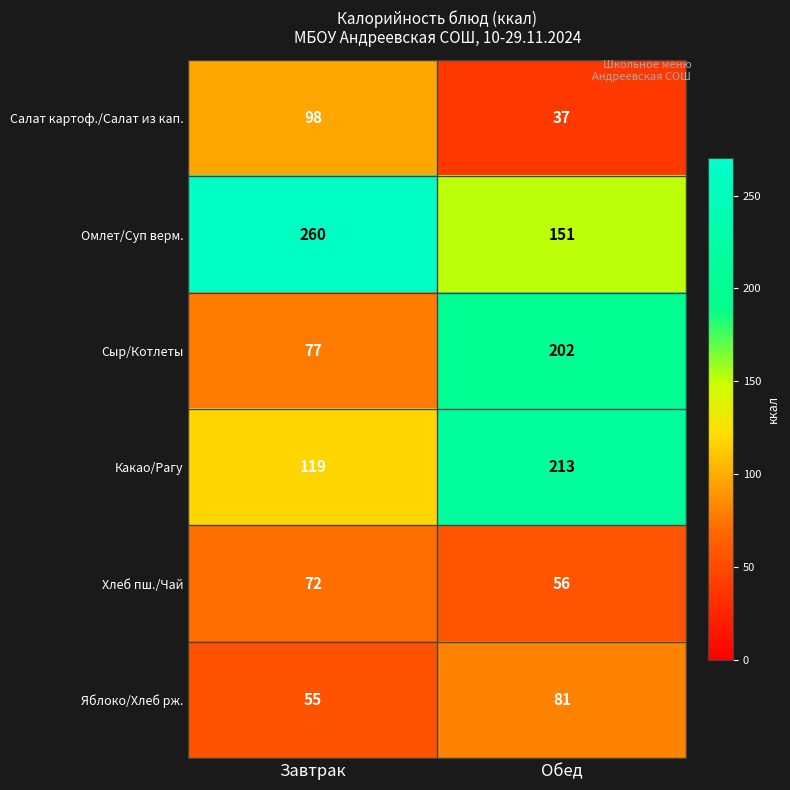

Which label corresponds to the smallest value in the chart?

Обед